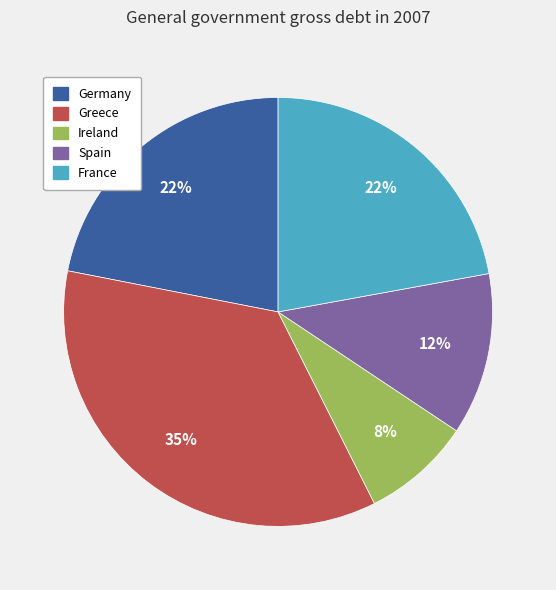

Is it true that Ireland is 15% of the pie?

False